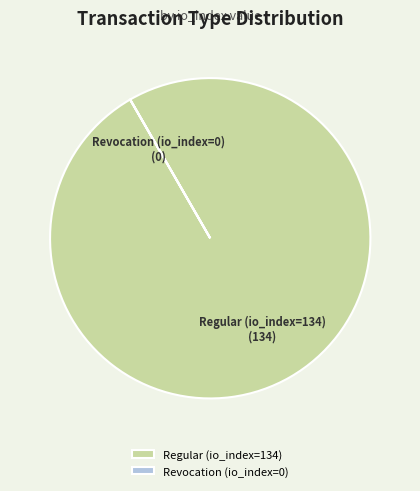

True or false: Regular (io_index=134) accounts for 89% of the total.

False